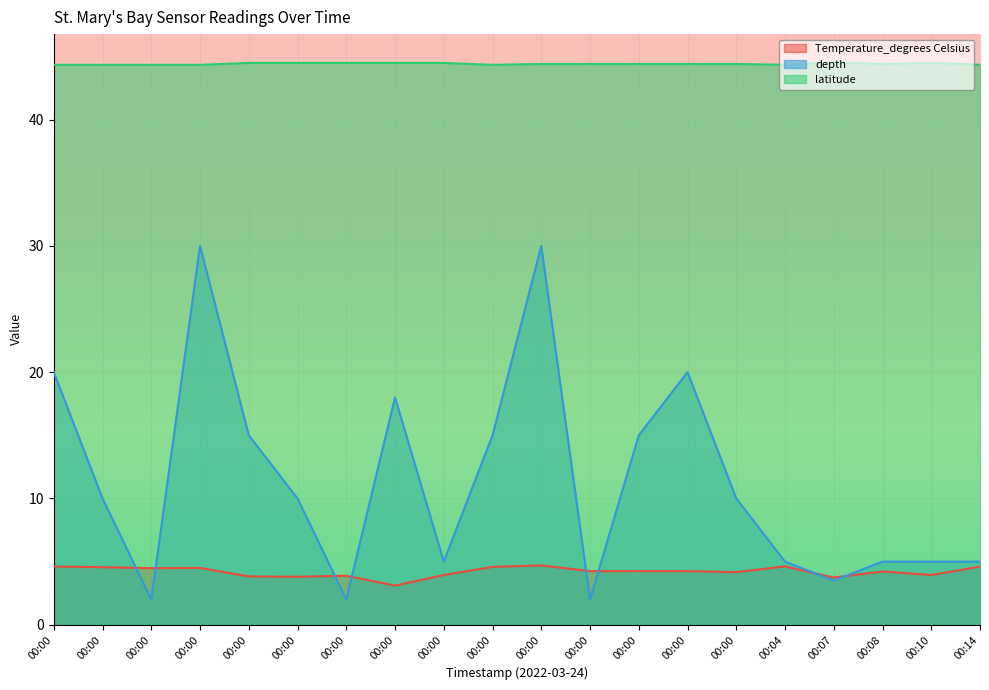

True or false: latitude has a value of 67.3 at 00:00.

False